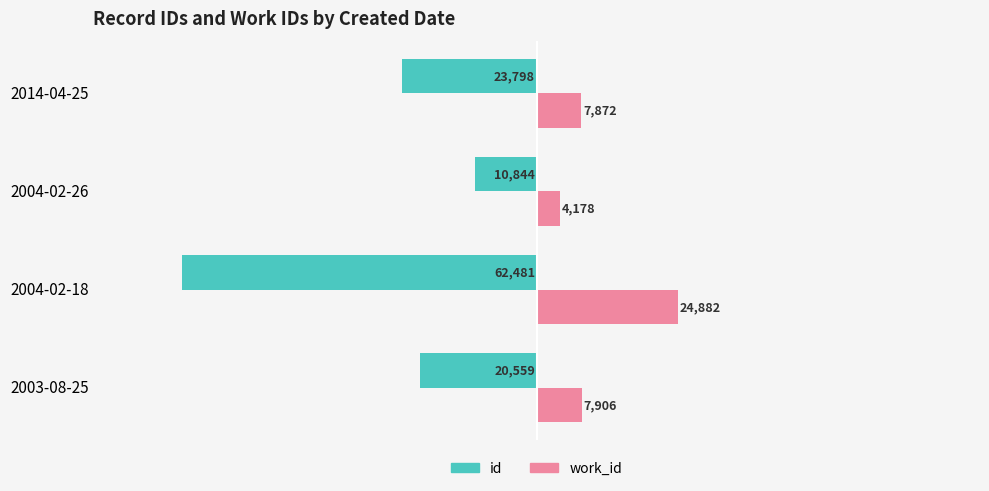

Rank the categories by id value from highest to lowest.

2004-02-26, 2003-08-25, 2014-04-25, 2004-02-18